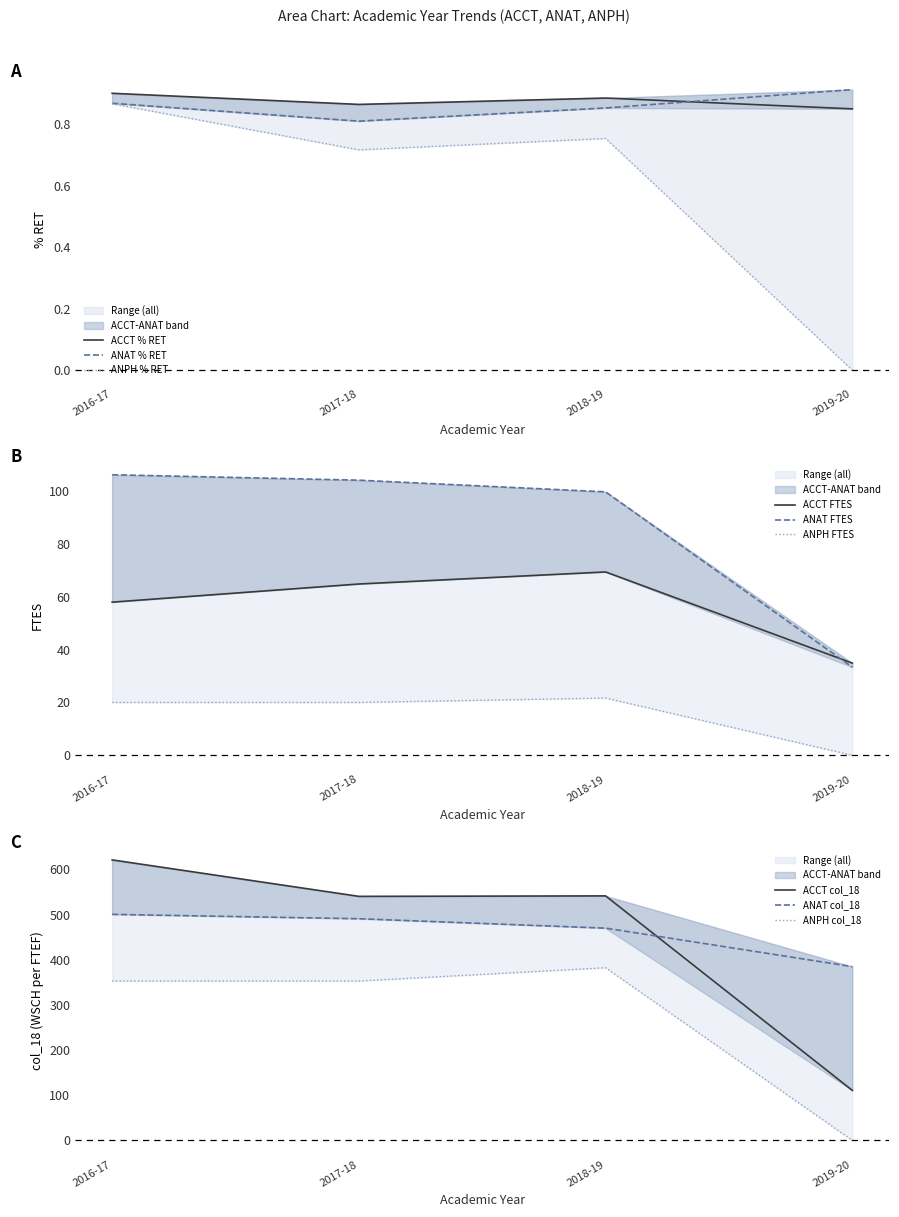

True or false: col_18 has a value of 540.4 at 2017-18.

True